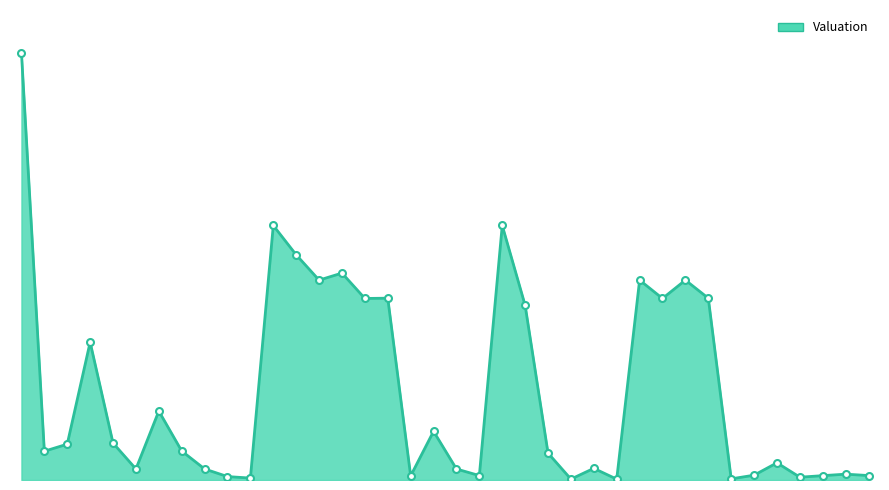

Is this an area chart (filled region under the line)?

Yes